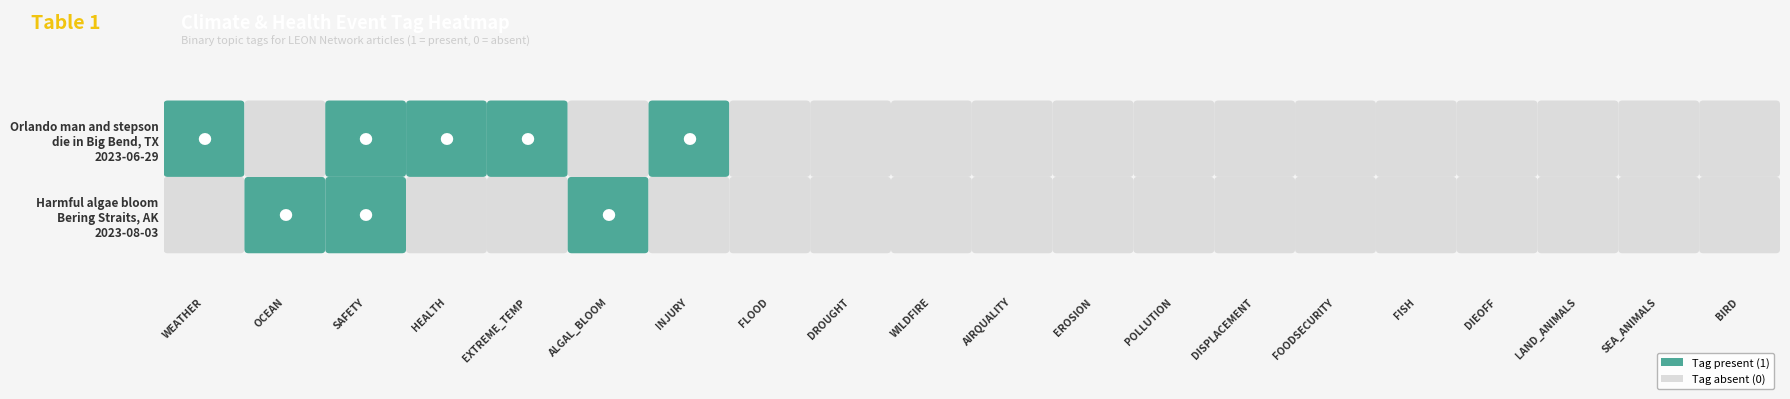

Is the value of POLLUTION at 1 greater than the value of OCEAN at 0?

No